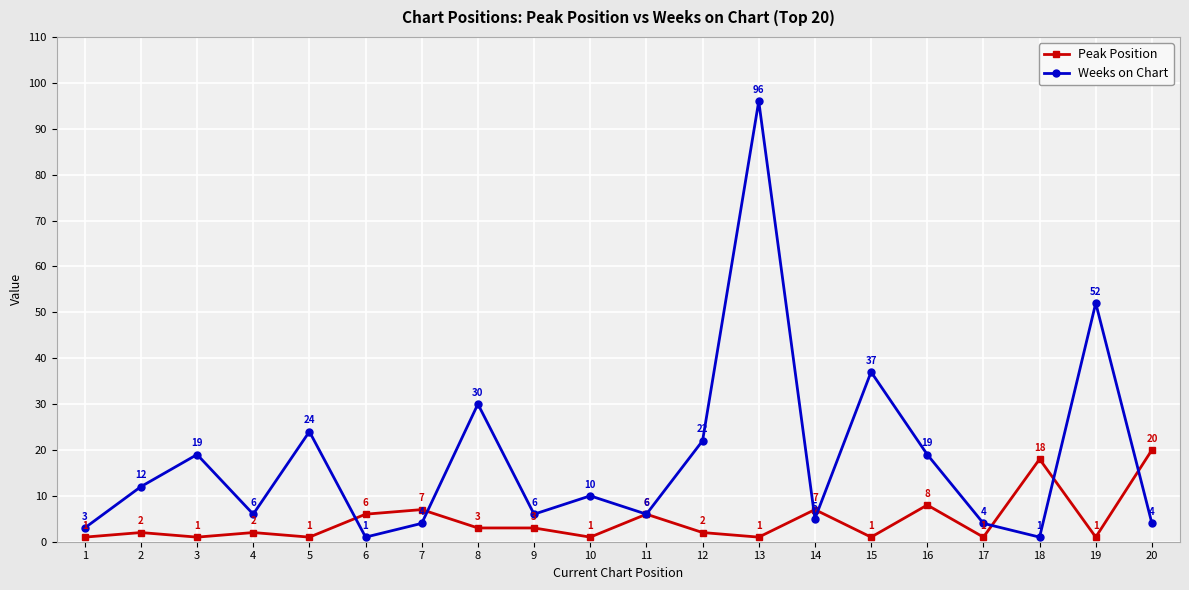

What is the spread (max minus min) of values at 6?

5